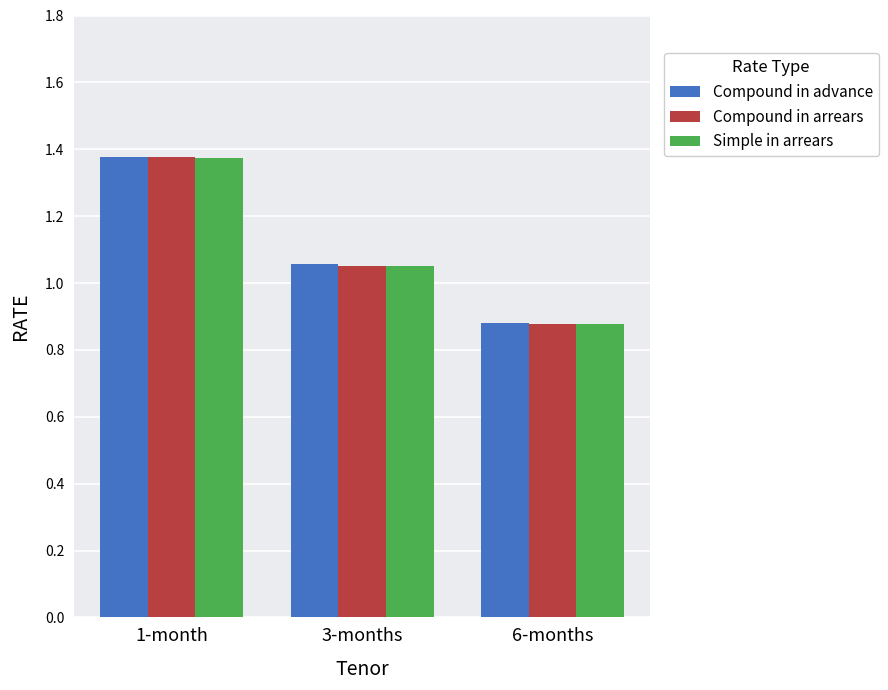

What is the sum of all Simple in arrears values?

3.3